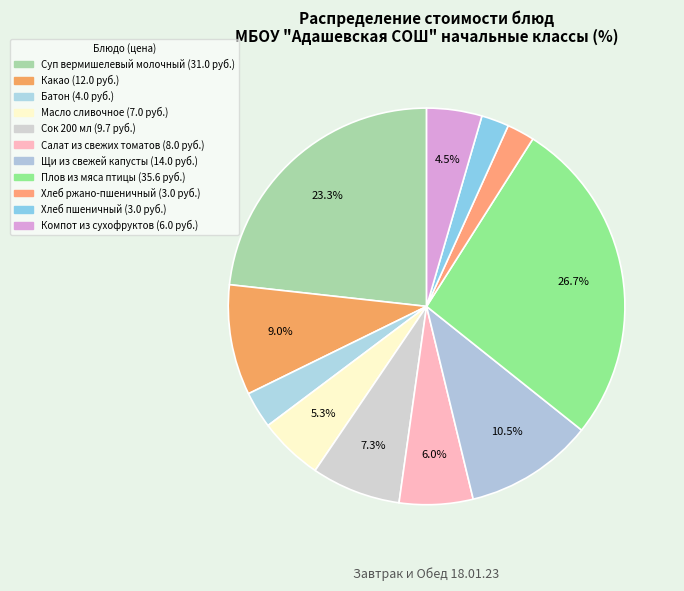

What percentage do Батон and Хлеб пшеничный together represent?

5.3%